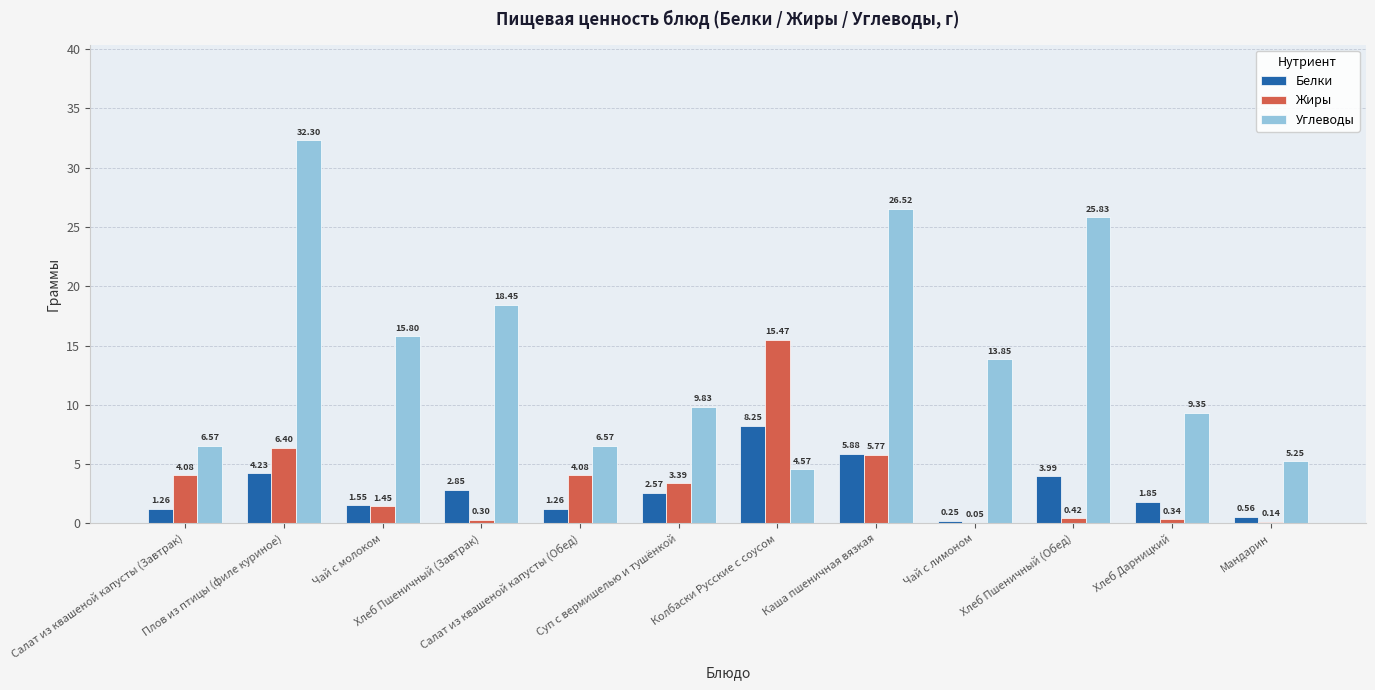

Is the value of Жиры at Салат из квашеной капусты (Завтрак) greater than the value of Белки at Хлеб Пшеничный (Завтрак)?

Yes